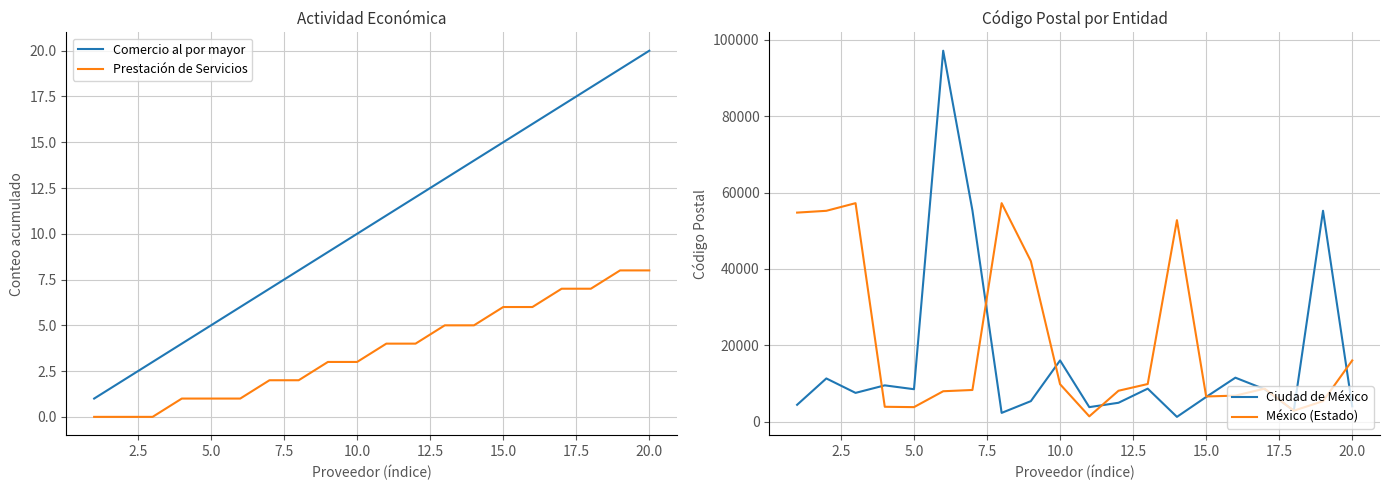

What is the highest value of the México (Estado) series?

57210